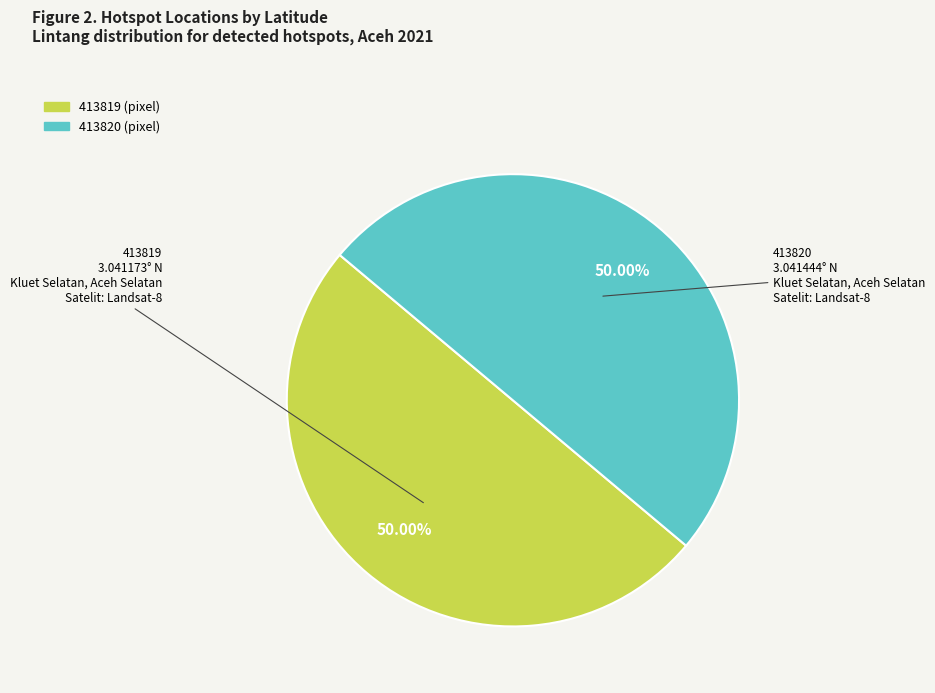

Combined, do 413820 and 413819 account for over 50%?

Yes